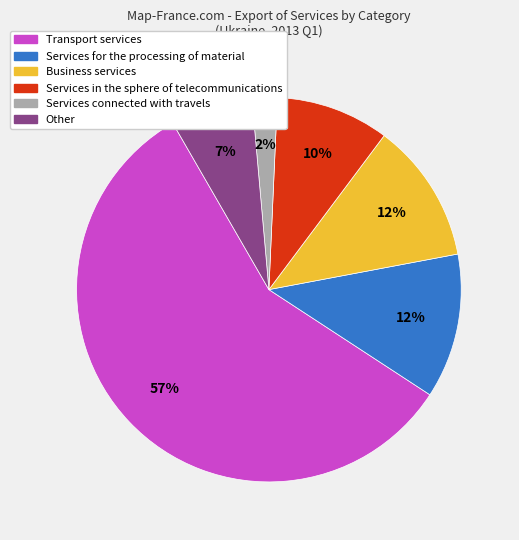

To the nearest percent, what percentage of the pie is Other?

7%